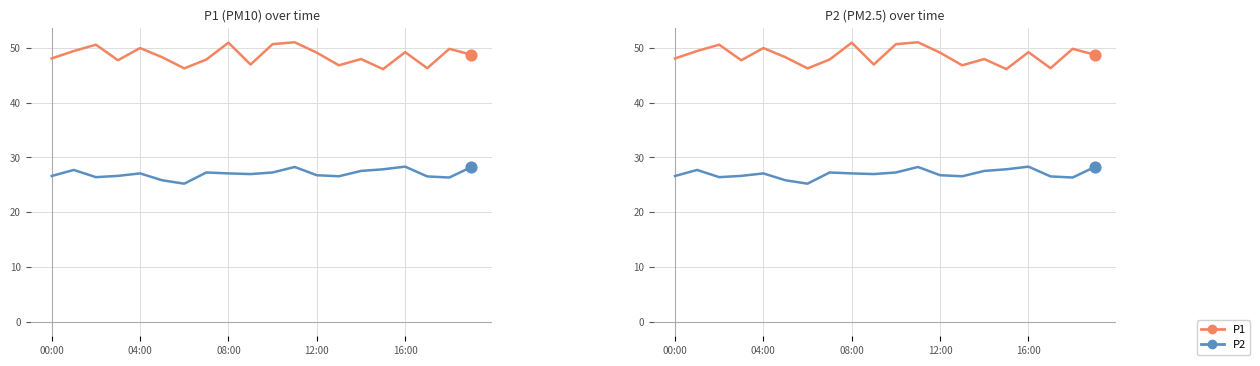

Which series contains the lowest Y value?

P2